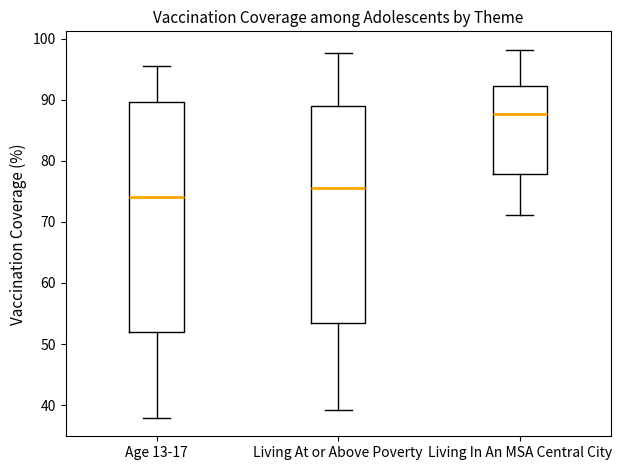

Reading left to right, transcribe this box plot: for each box, give where its median line is, the range the box spans, and where its two whiskers end, as read against the y-axis. The values are not printed on the chart, so give them approximately, as read against the axis.

Age 13-17: median 74, box 52 to 90, whiskers 38 to 96
Living At or Above Poverty: median 76, box 54 to 89, whiskers 39 to 98
Living In An MSA Central City: median 88, box 78 to 92, whiskers 71 to 98